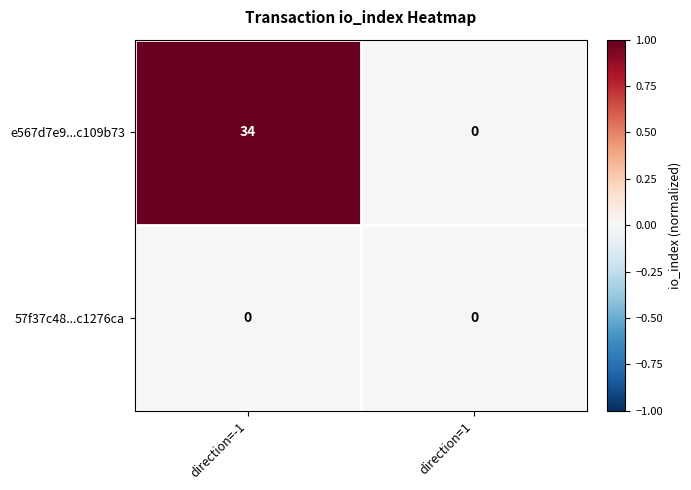

Rank the series by their maximum value, from lowest to highest.

57f37c48...c1276ca, e567d7e9...c109b73